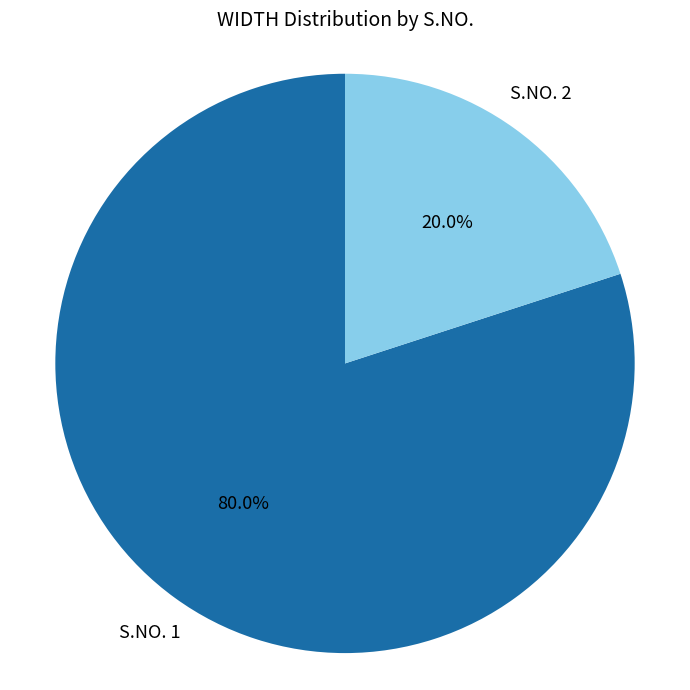

Is there a majority slice in this chart?

Yes